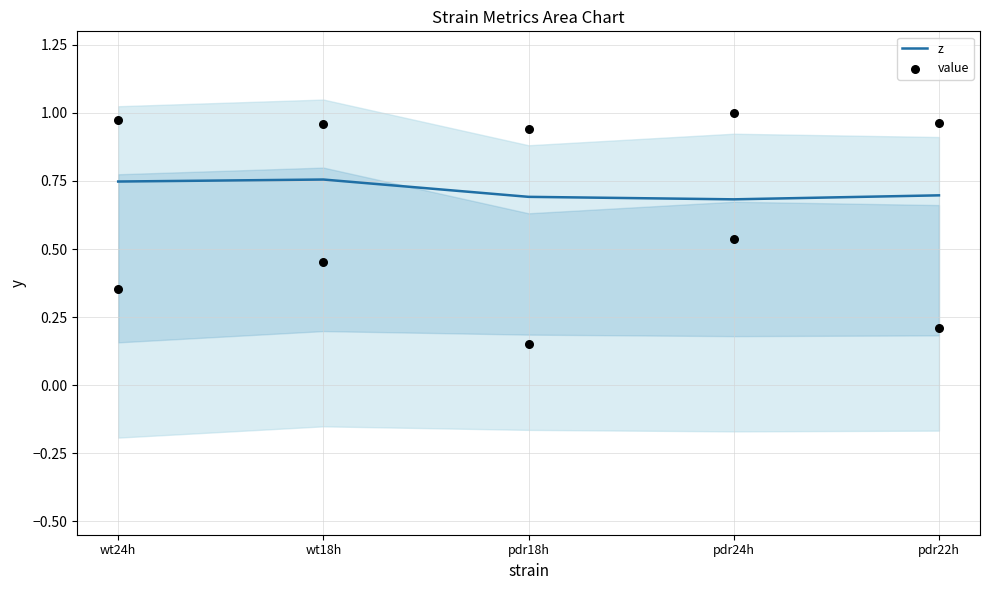

Which series has the largest total across all categories?

value